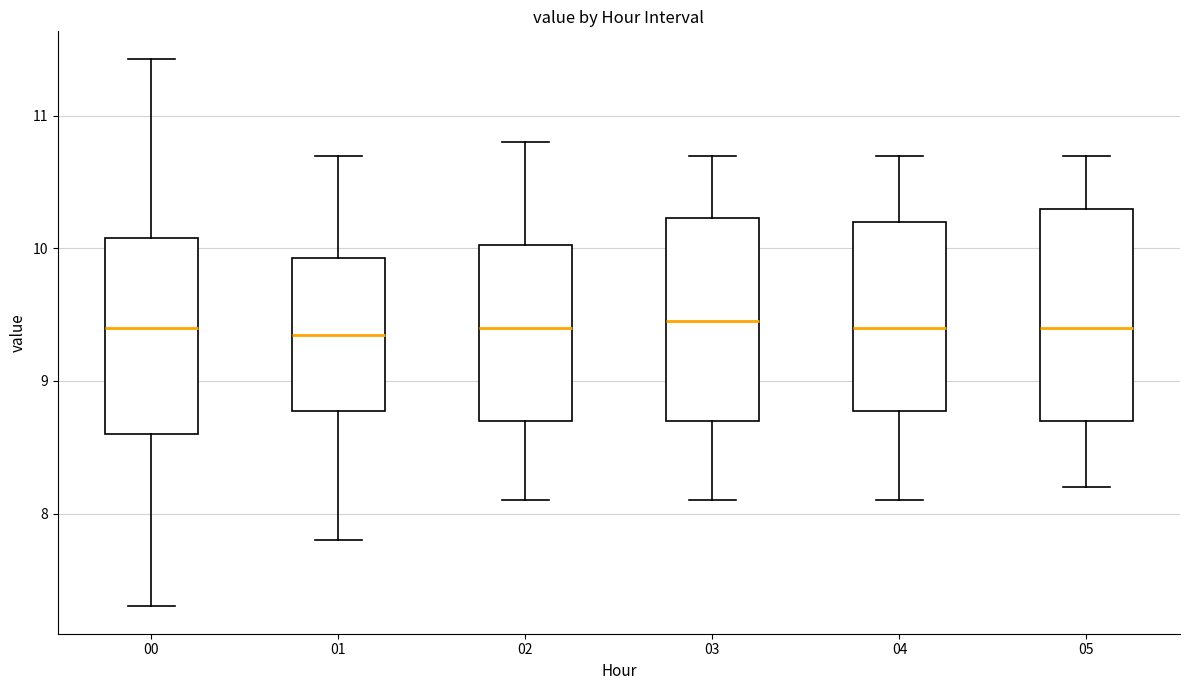

Where is the upper edge of the box at x = 01 on the y-axis? The values are not printed on the chart, so give them approximately, as read against the axis.

9.9